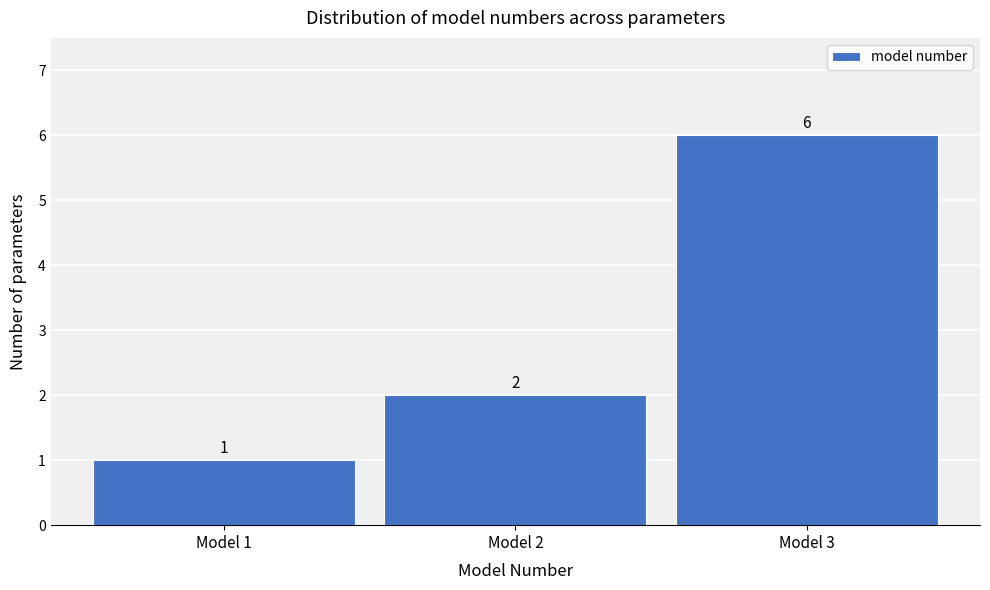

Which range on the x-axis has the tallest bar?

2.5 to 3.5